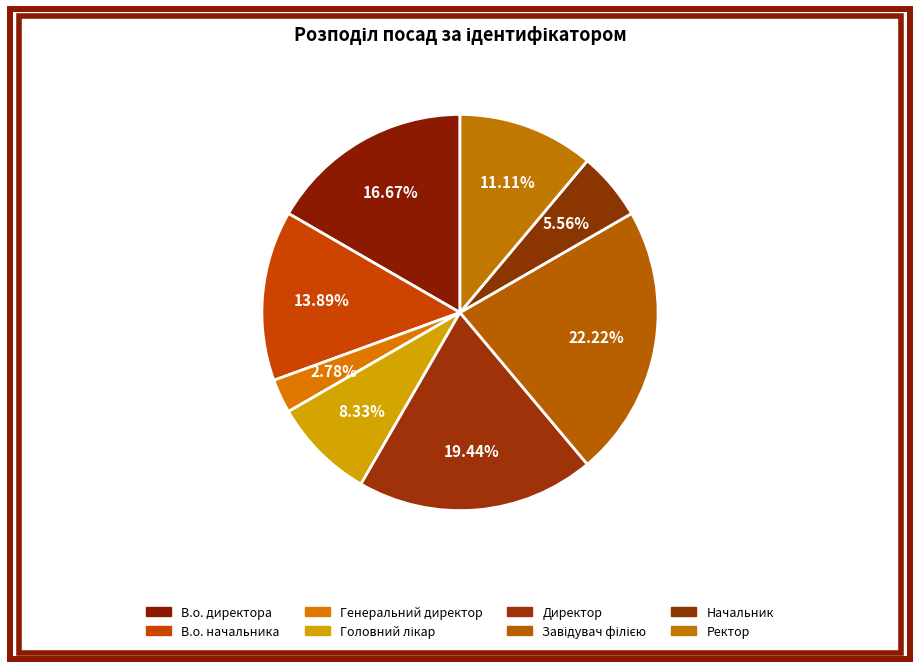

To the nearest percent, what is the average slice percentage?

12%